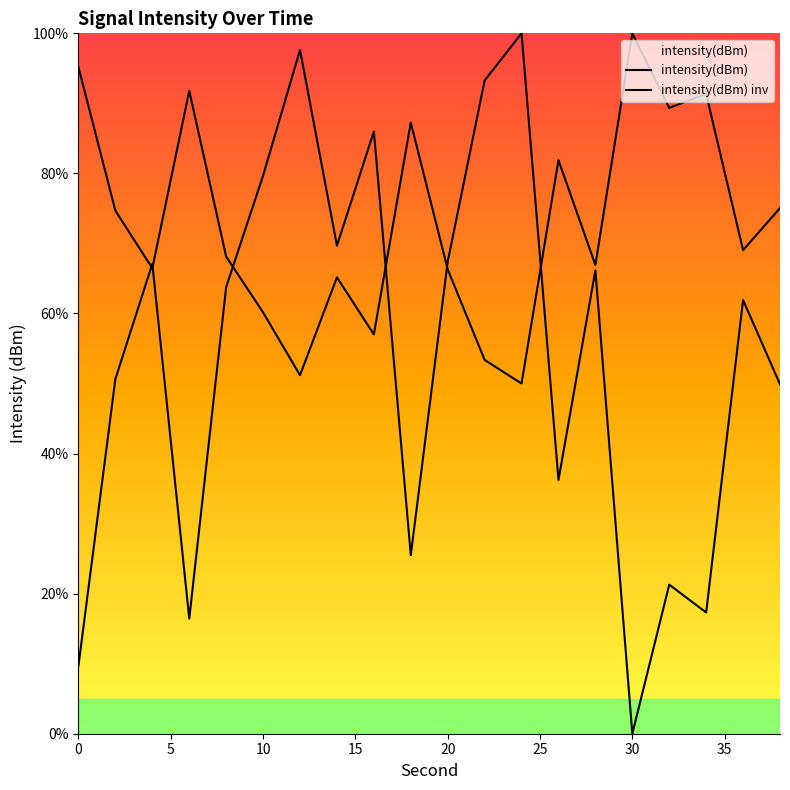

Is this an area chart (filled region under the line)?

Yes